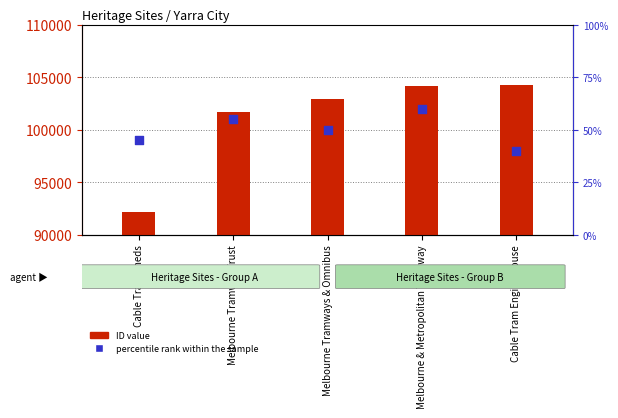

At how many categories does at least one series exceed 92936?

4